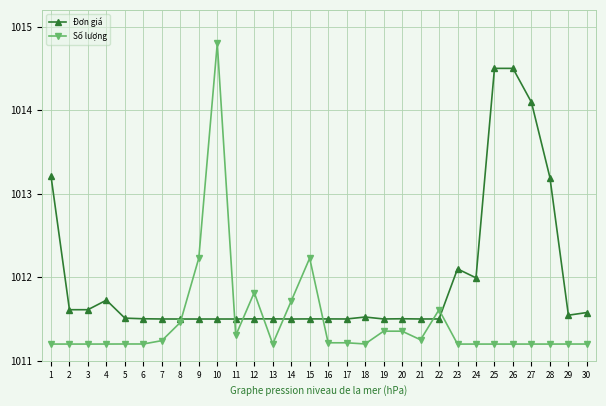

What is the value of the Số lượng point at the 2nd from the left?

1011.2